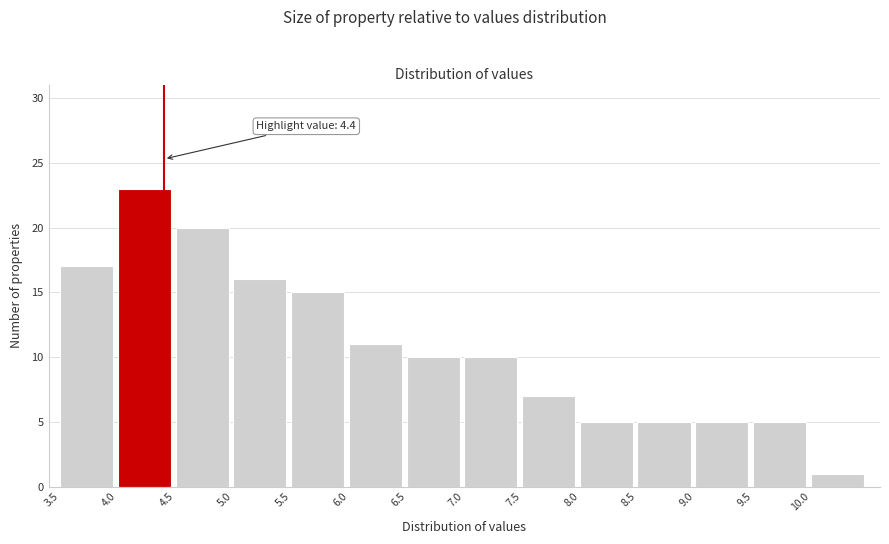

Which range on the x-axis has the tallest bar?

4.0 to 4.5